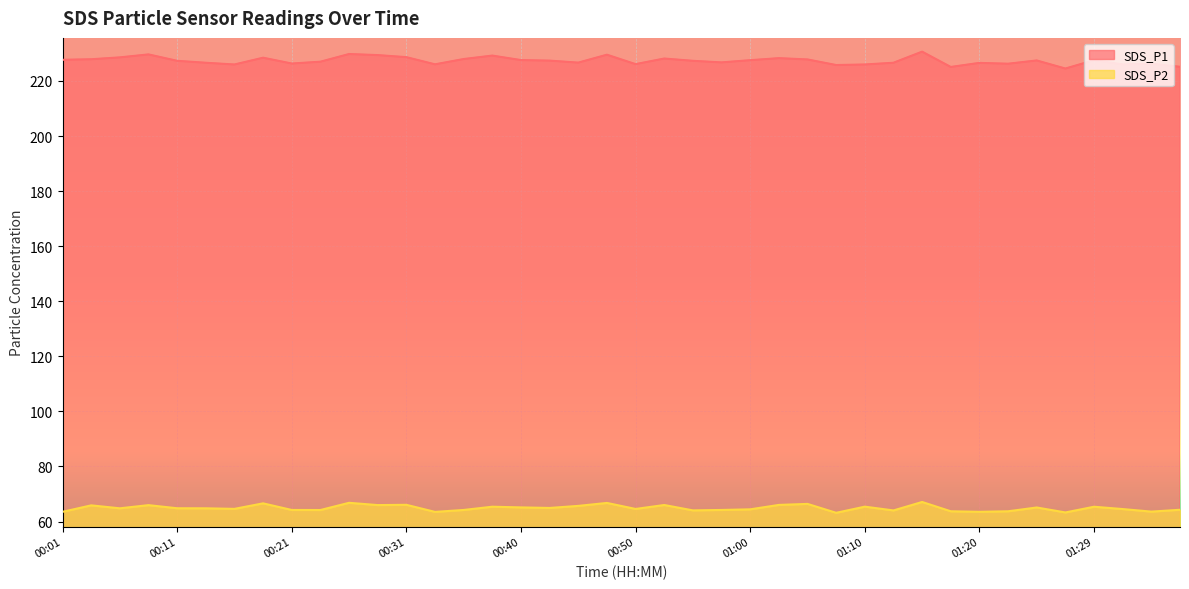

Rank the series by their maximum value, from highest to lowest.

SDS_P1, SDS_P2